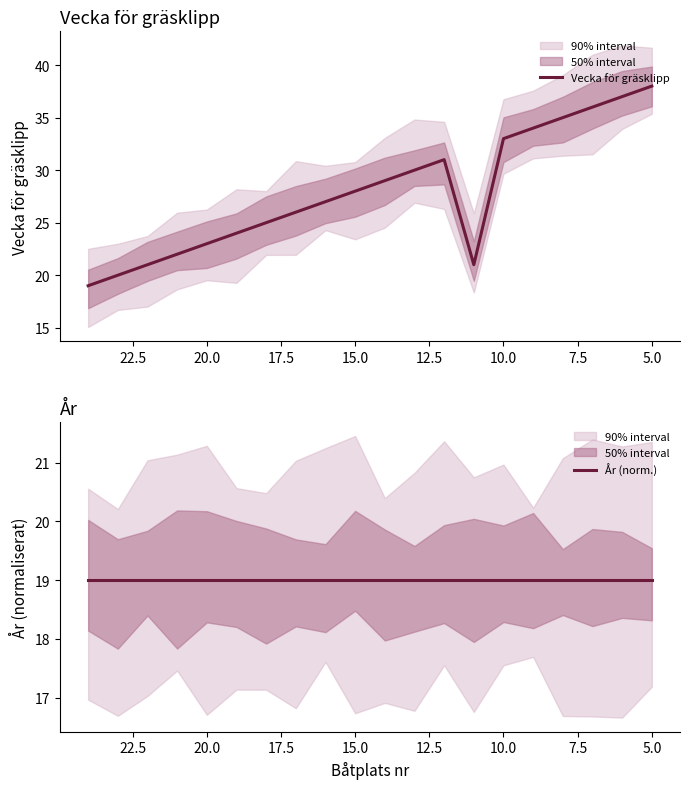

What is the spread (max minus min) of values at 20.0?

4